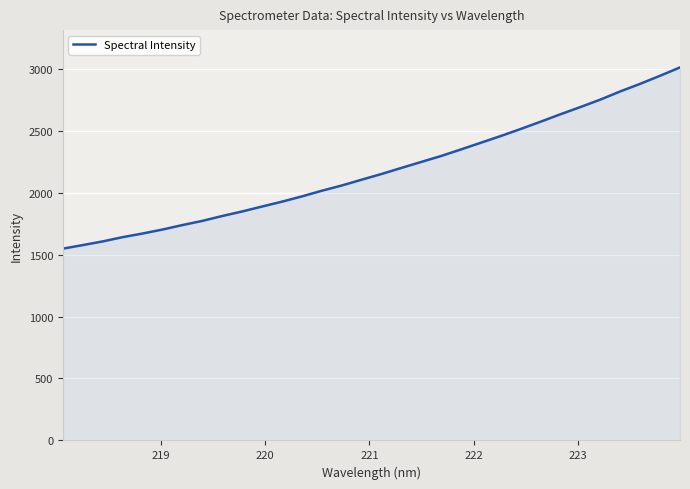

What is the smallest value displayed?

1547.9